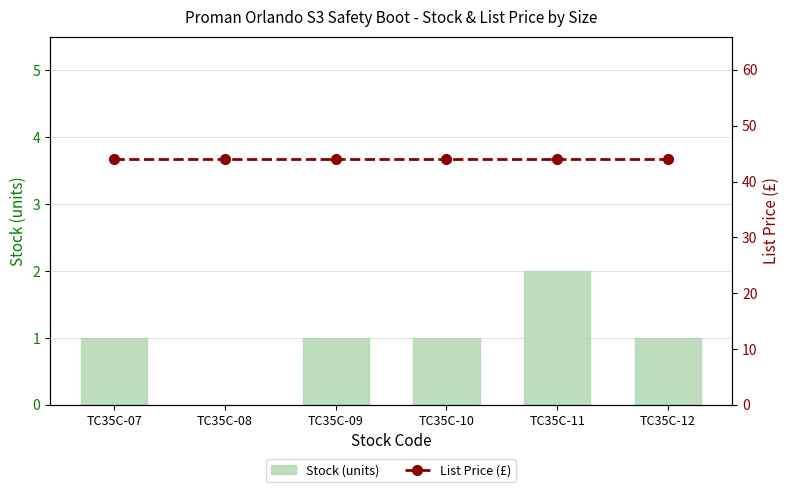

What is the sum of all List Price (£) values?

263.7